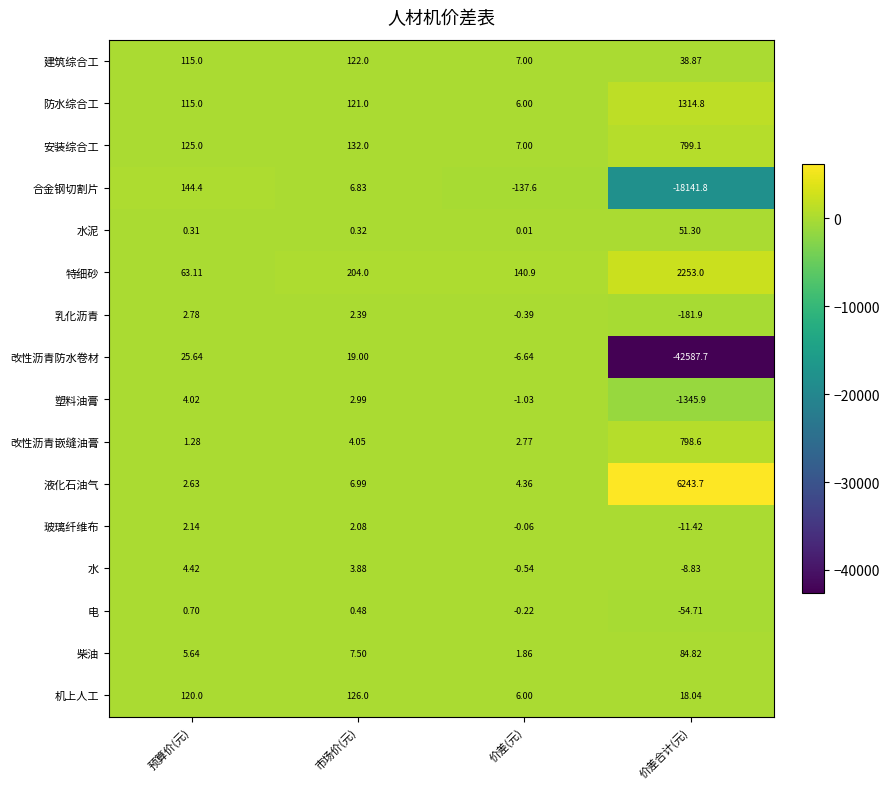

Is the value of 特细砂 at 市场价(元) greater than the value of 塑料油膏 at 预算价(元)?

Yes